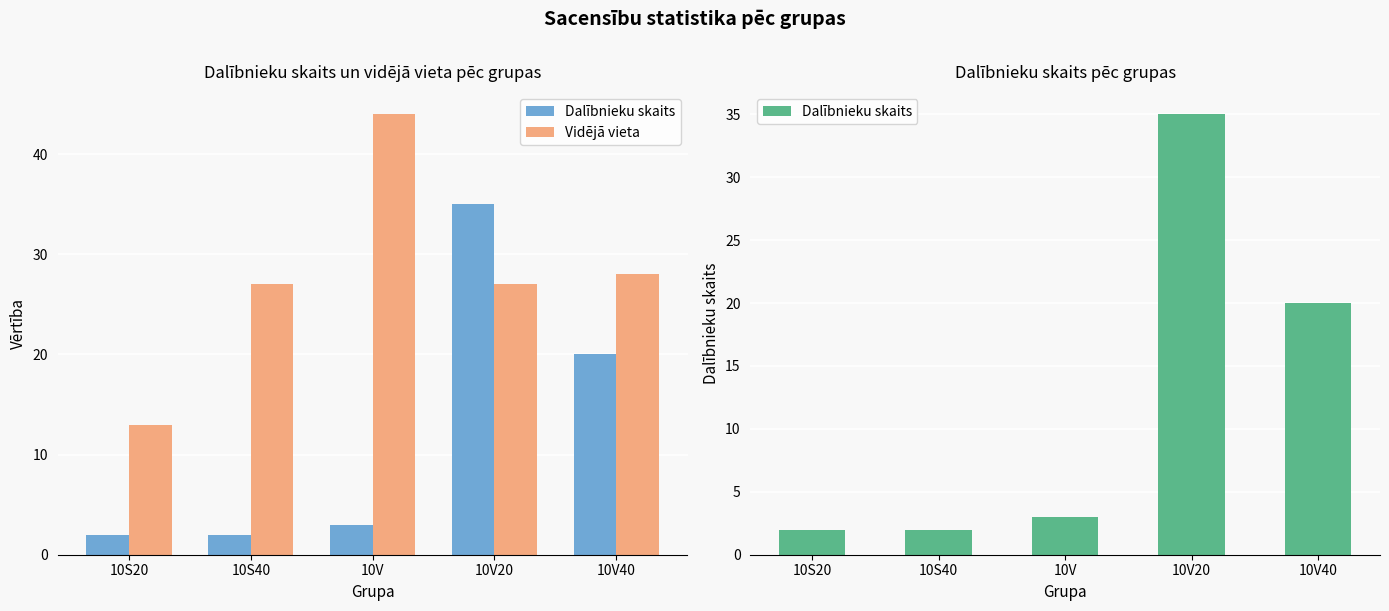

At which label does Dalībnieku skaits reach its peak?

10V20